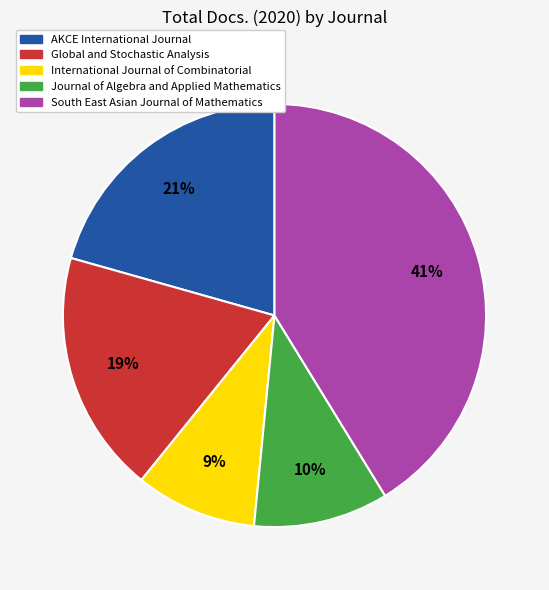

Which category has the biggest portion of the pie?

South East Asian Journal of Mathematics